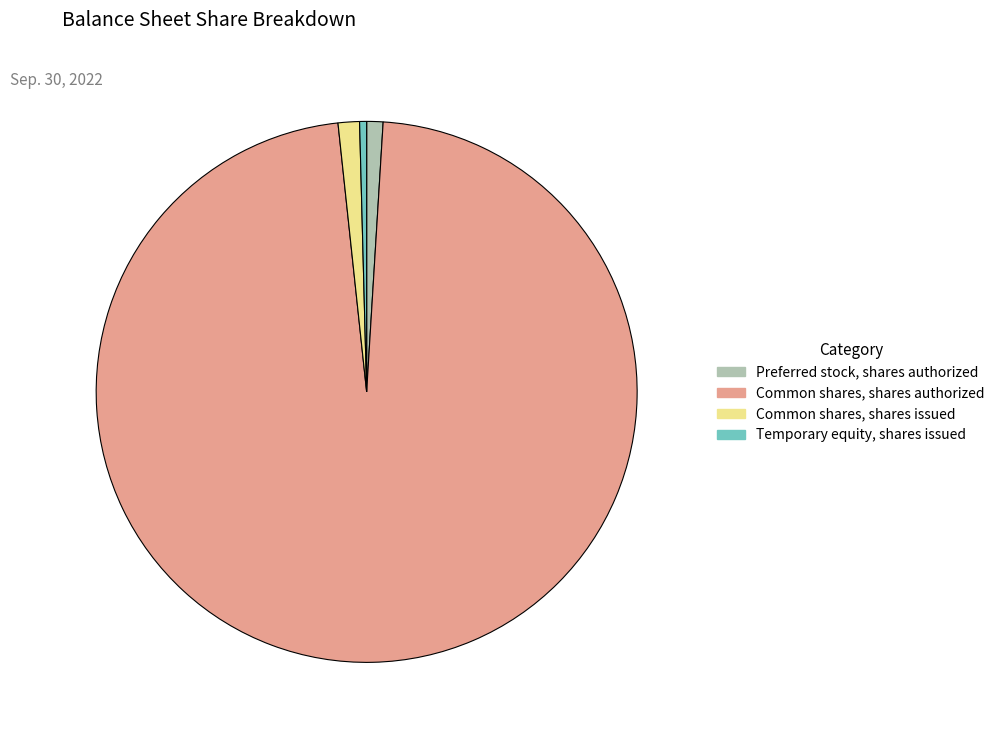

Is there a majority slice in this chart?

Yes